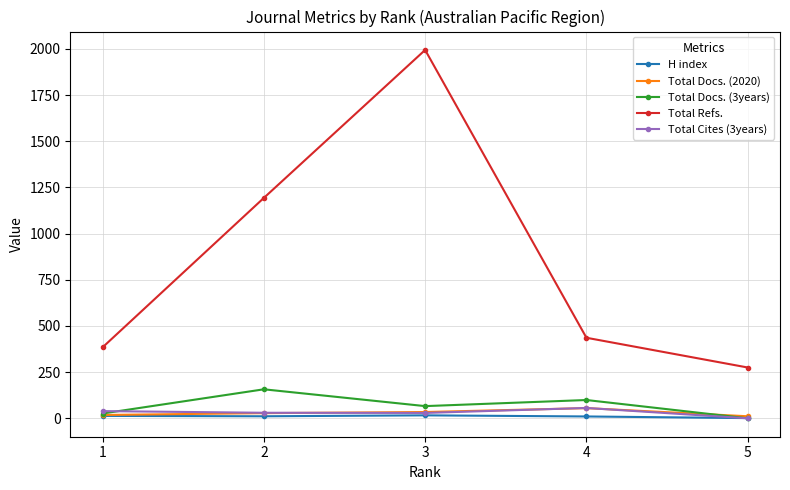

The value of Total Refs. at 5 is 410. True or false?

False